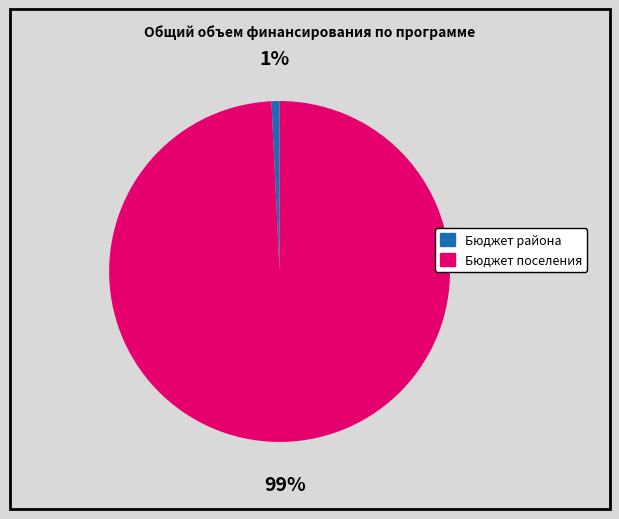

What is the smallest slice in the pie chart?

Бюджет района